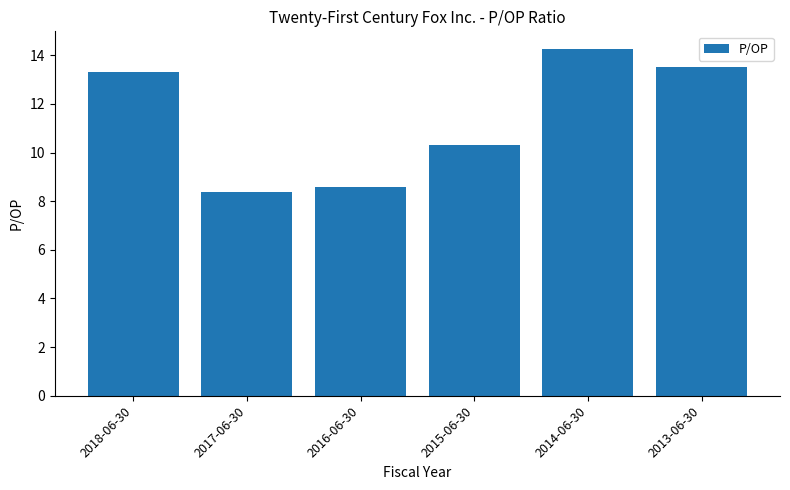

What is the greatest value displayed?

14.3